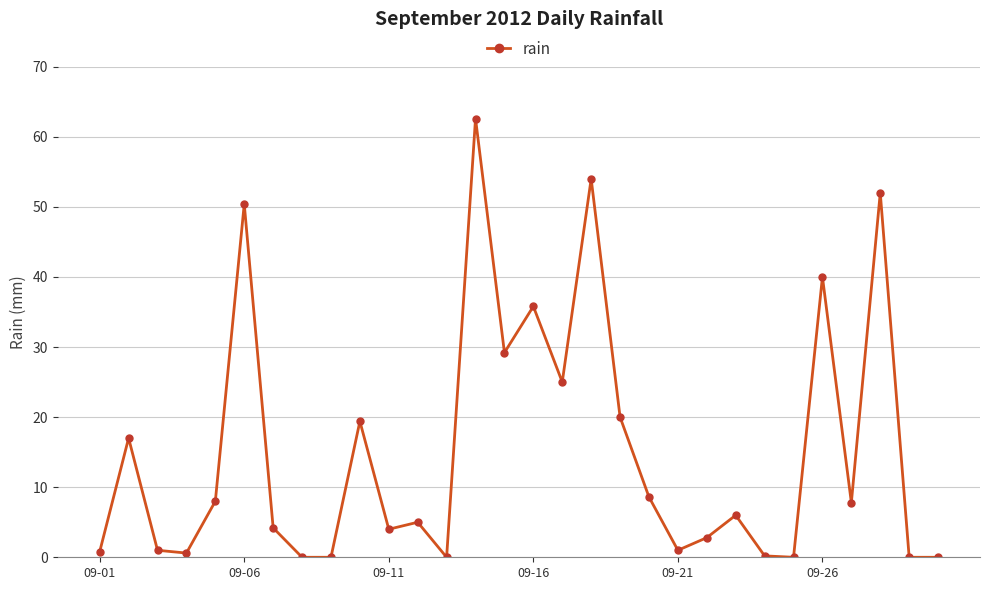

Does the chart display data point markers on the line(s)?

Yes